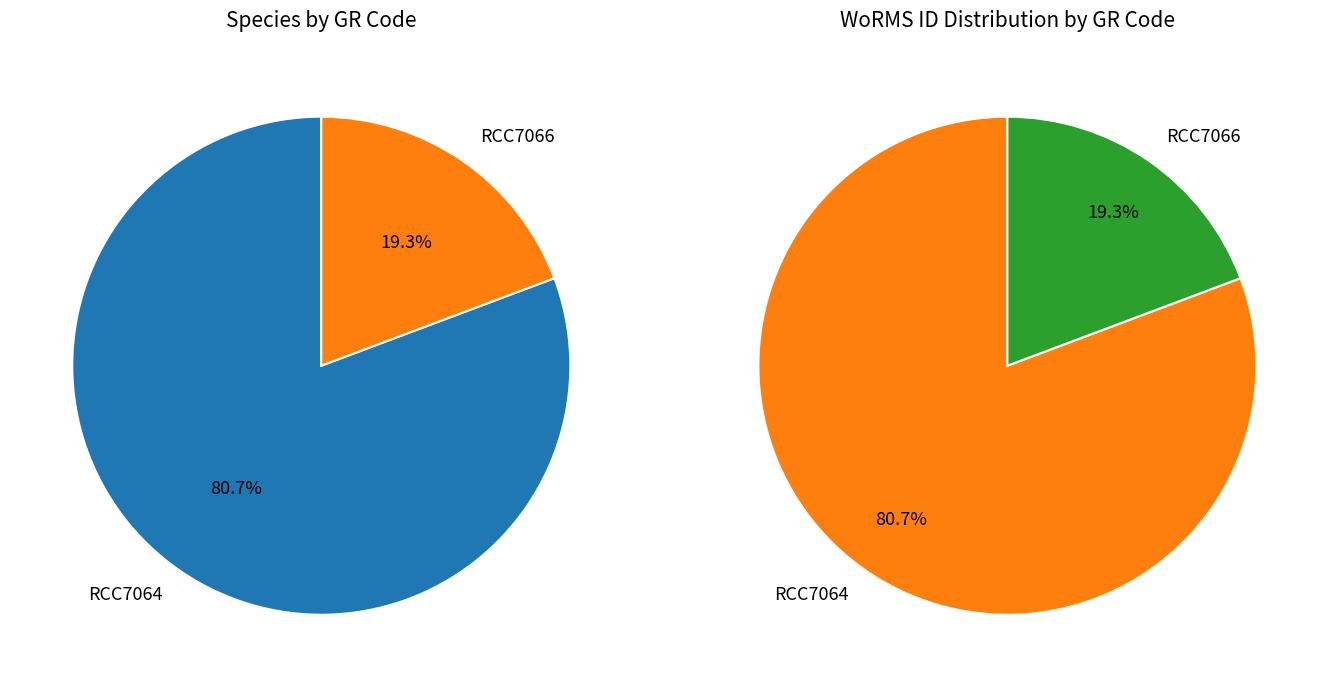

What percentage is NOT represented by RCC7064?

19.3%